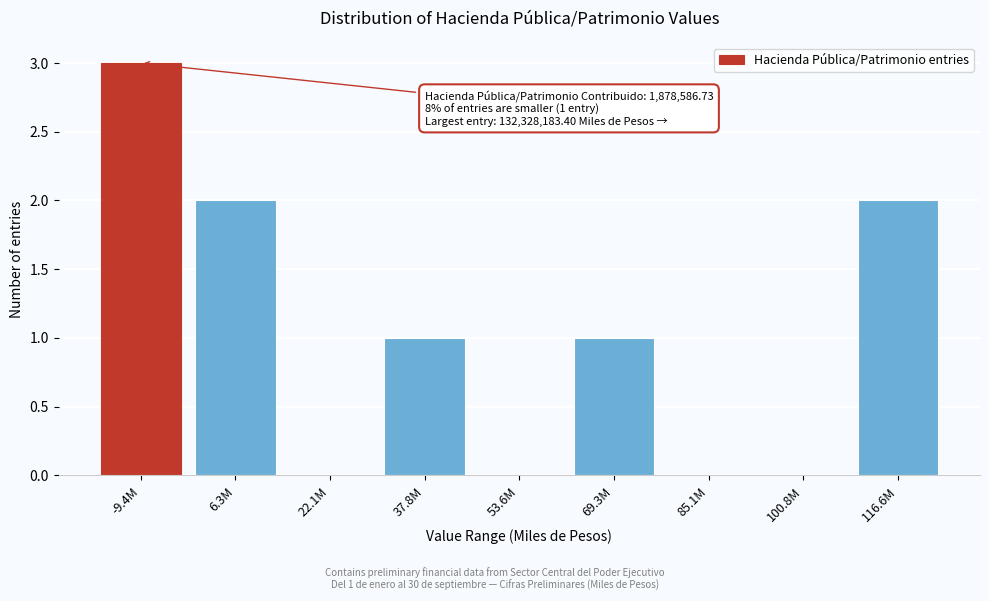

Reading right to left, extract all data points from this chart.

116.6M=2	100.8M=0	85.1M=0	69.3M=1	53.6M=0	37.8M=1	22.1M=0	6.3M=2	-9.4M=3